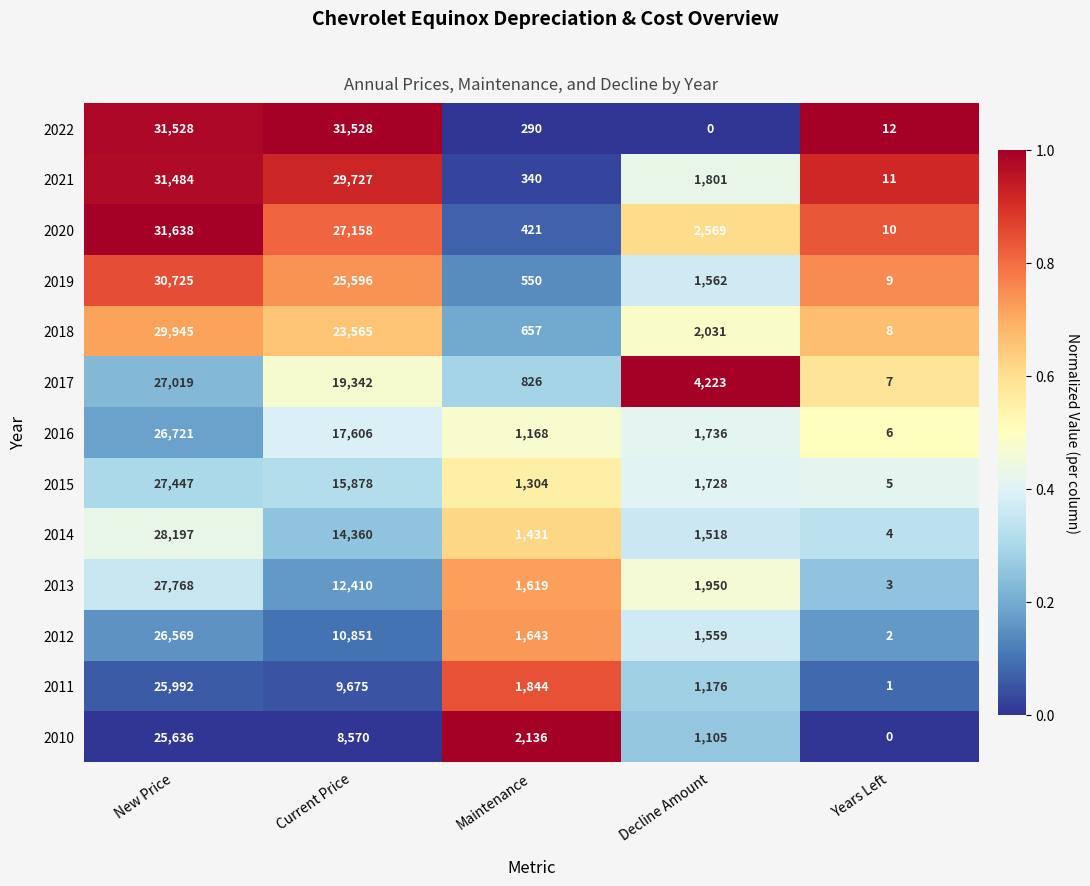

What is the maximum value for 2010?

25636